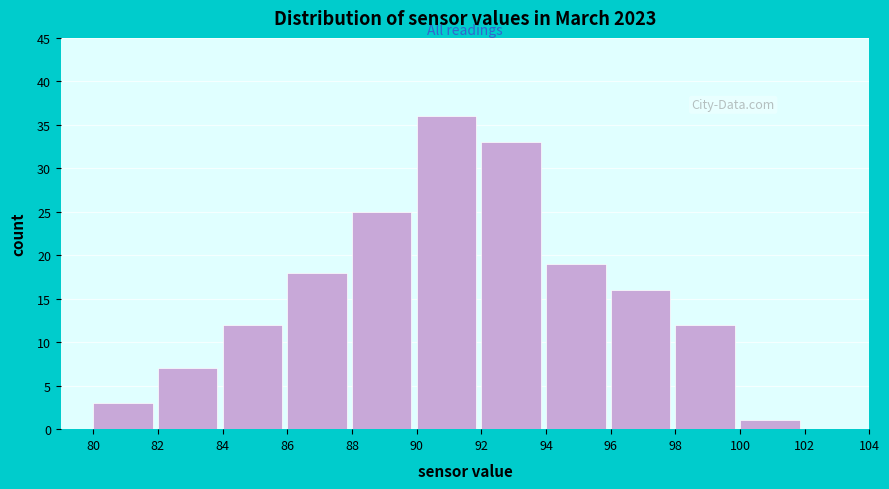

Reading left to right, transcribe this chart: for each bar, give the range it covers on the x-axis and its height. The values are not printed on the chart, so give them approximately, as read against the axis.

80 to 82: 3
82 to 84: 7
84 to 86: 12
86 to 88: 18
88 to 90: 25
90 to 92: 36
92 to 94: 33
94 to 96: 19
96 to 98: 16
98 to 100: 12
100 to 102: 1
102 to 104: 0